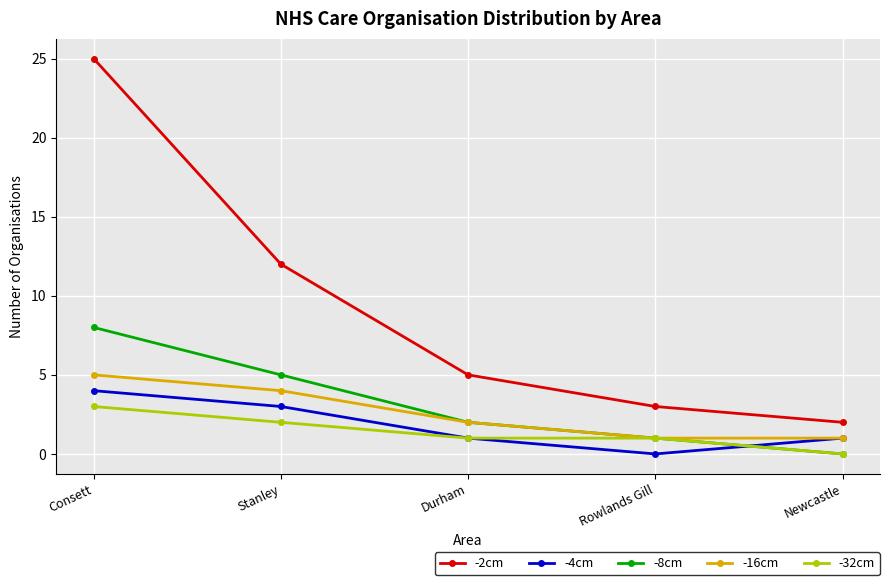

Reading left to right, transcribe all the data shown in this chart.

-2cm: Consett=25	Stanley=12	Durham=5	Rowlands Gill=3	Newcastle=2
-4cm: Consett=4	Stanley=3	Durham=1	Rowlands Gill=0	Newcastle=1
-8cm: Consett=8	Stanley=5	Durham=2	Rowlands Gill=1	Newcastle=0
-16cm: Consett=5	Stanley=4	Durham=2	Rowlands Gill=1	Newcastle=1
-32cm: Consett=3	Stanley=2	Durham=1	Rowlands Gill=1	Newcastle=0